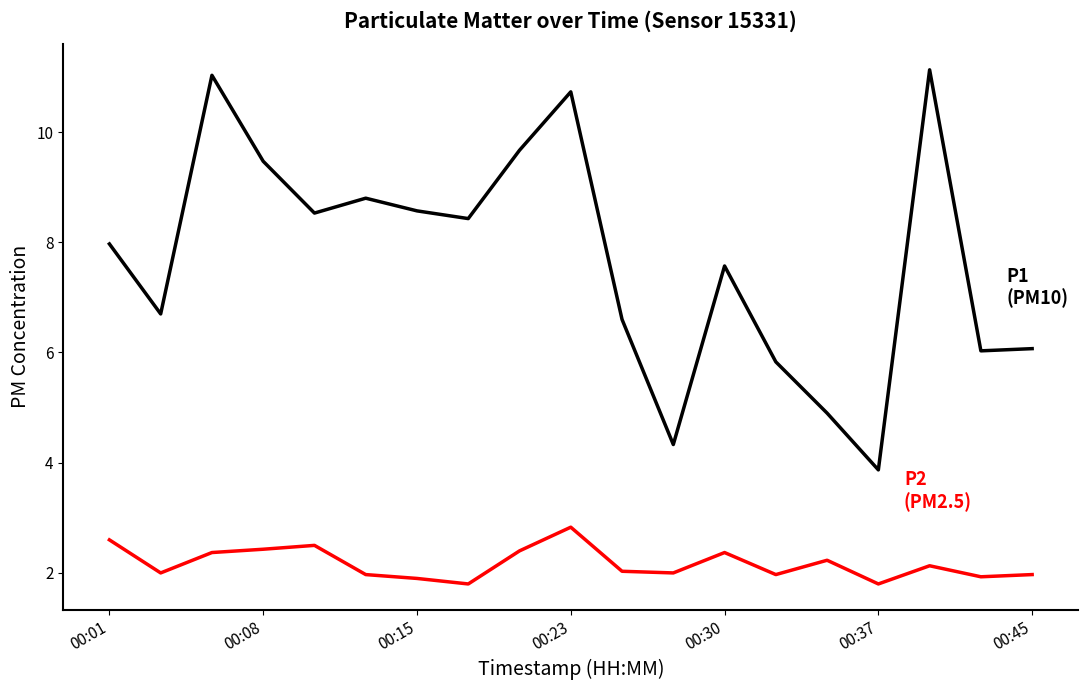

What is the smallest value displayed?

1.8